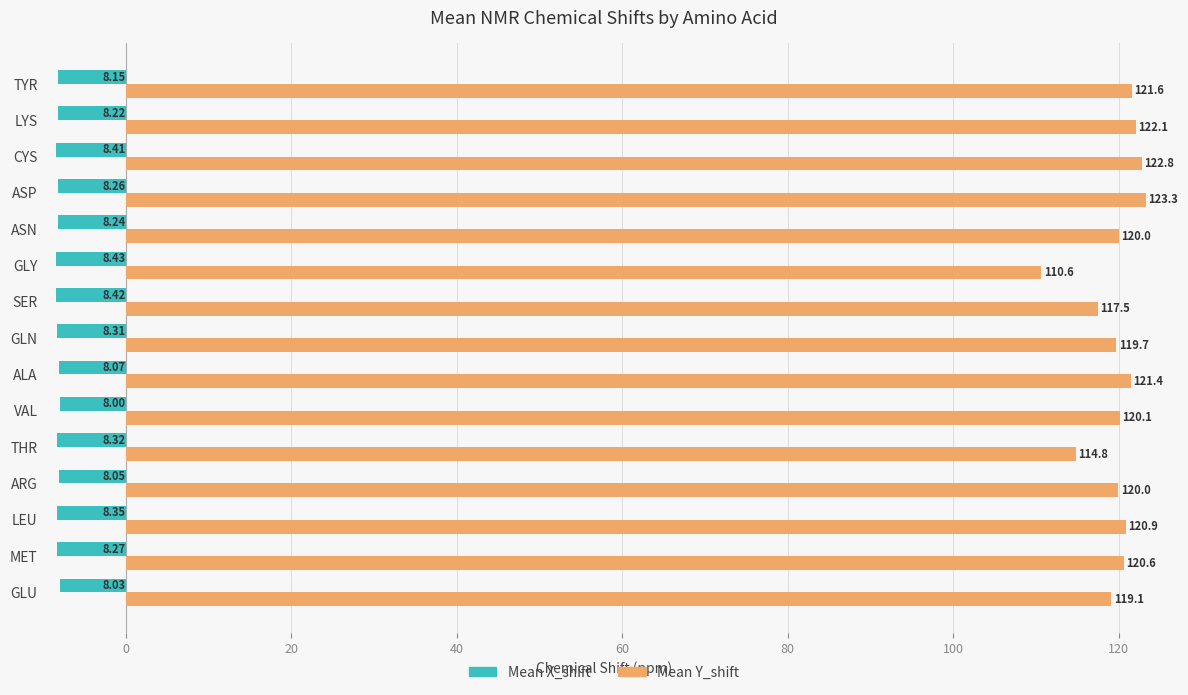

Which category has the highest value in the Mean Y_shift series?

ASP